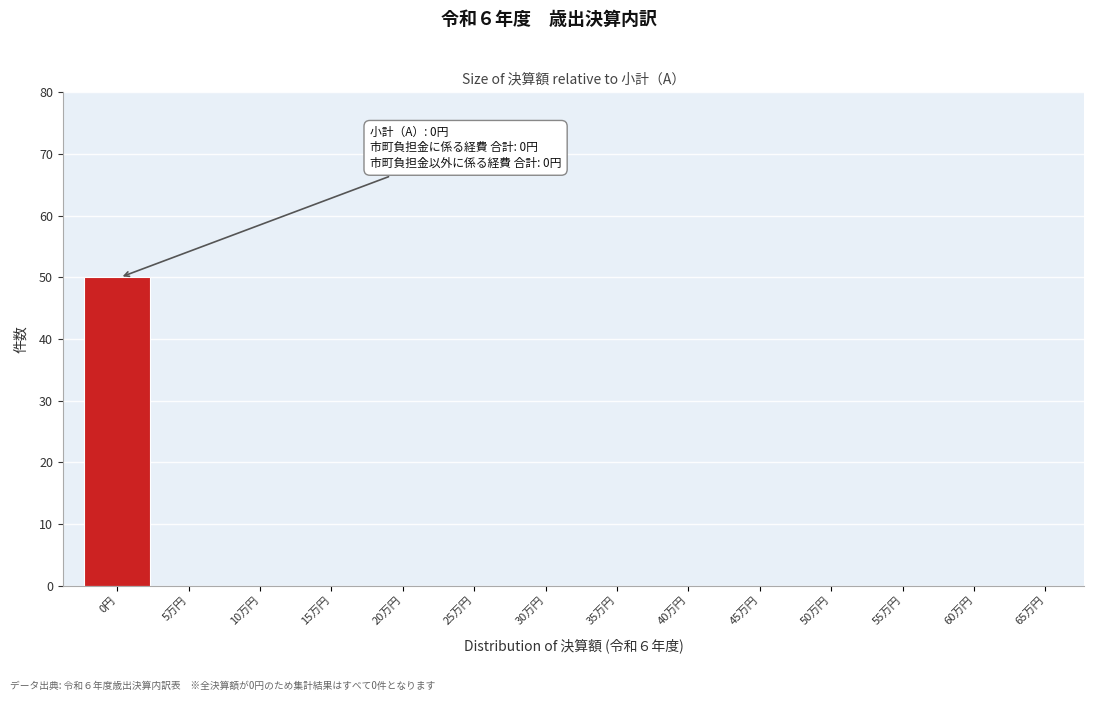

Reading left to right, transcribe all the data shown in this chart.

0円=50	5万円=0	10万円=0	15万円=0	20万円=0	25万円=0	30万円=0	35万円=0	40万円=0	45万円=0	50万円=0	55万円=0	60万円=0	65万円=0